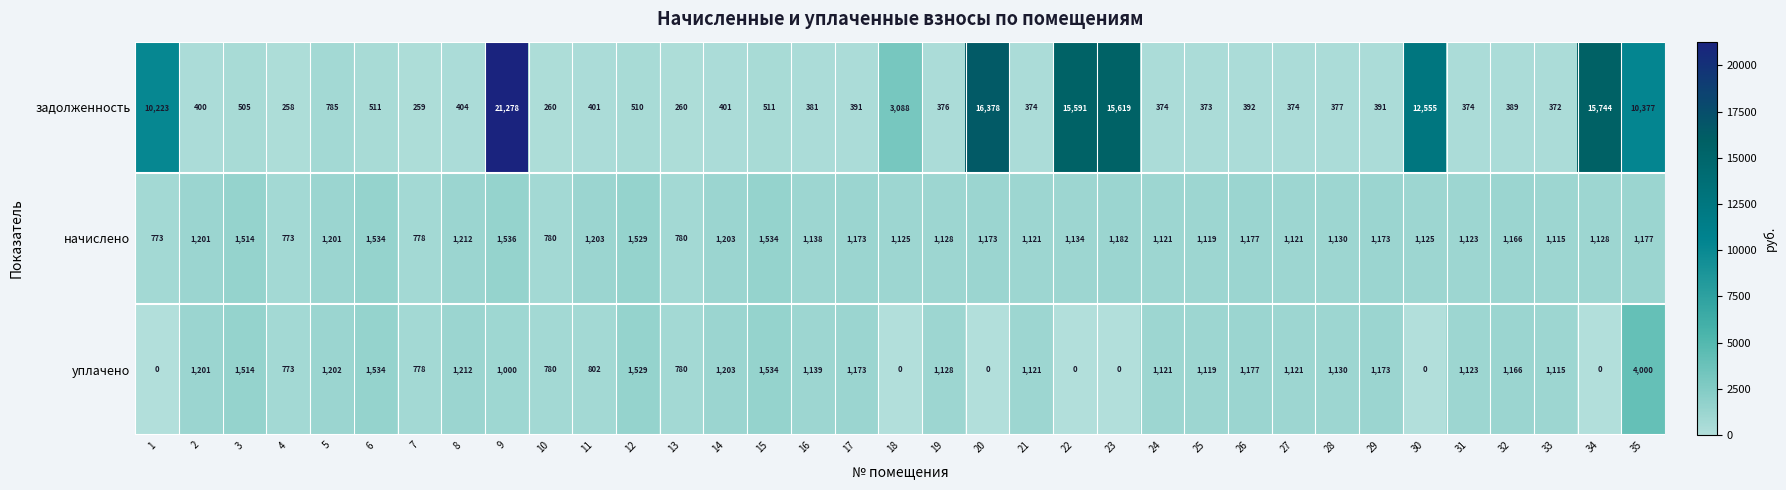

What is the difference between the maximum and minimum values in the задолженность series?

21020